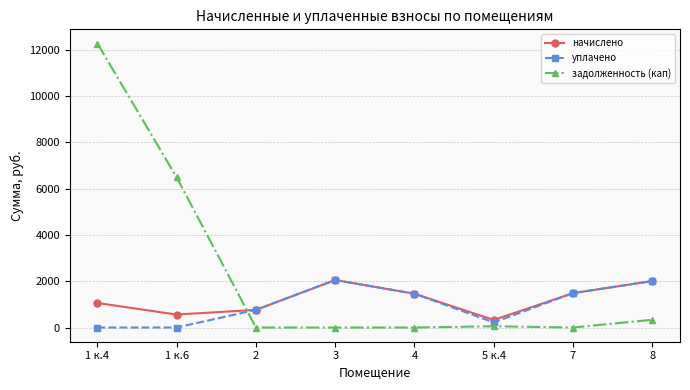

At which label does задолженность (кап) reach its peak?

1 к.4